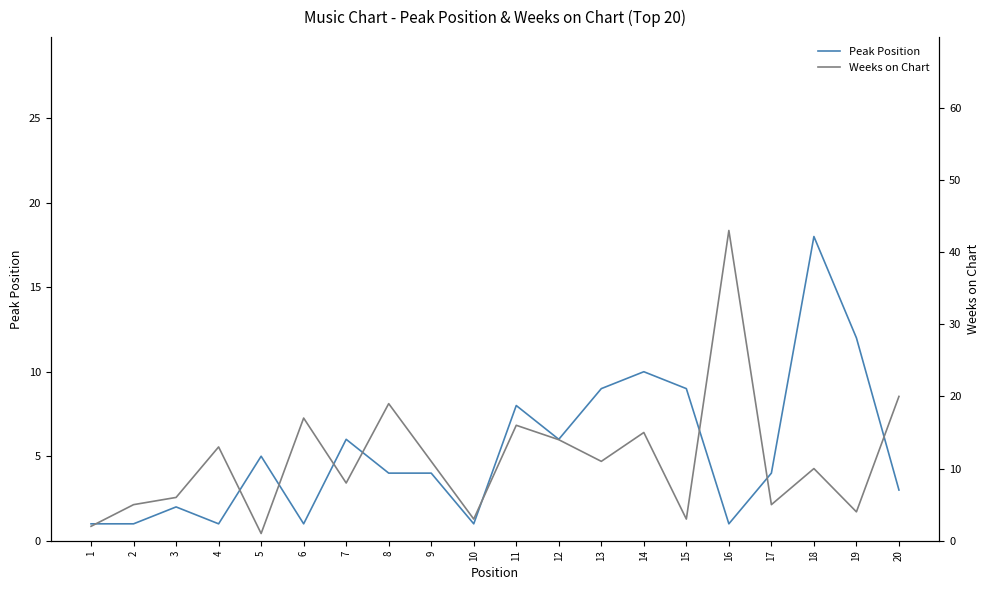

Reading left to right, list all the values displayed in this chart.

Peak Position: 1=1	2=1	3=2	4=1	5=5	6=1	7=6	8=4	9=4	10=1	11=8	12=6	13=9	14=10	15=9	16=1	17=4	18=18	19=12	20=3
Weeks on Chart: 1=2	2=5	3=6	4=13	5=1	6=17	7=8	8=19	9=11	10=3	11=16	12=14	13=11	14=15	15=3	16=43	17=5	18=10	19=4	20=20